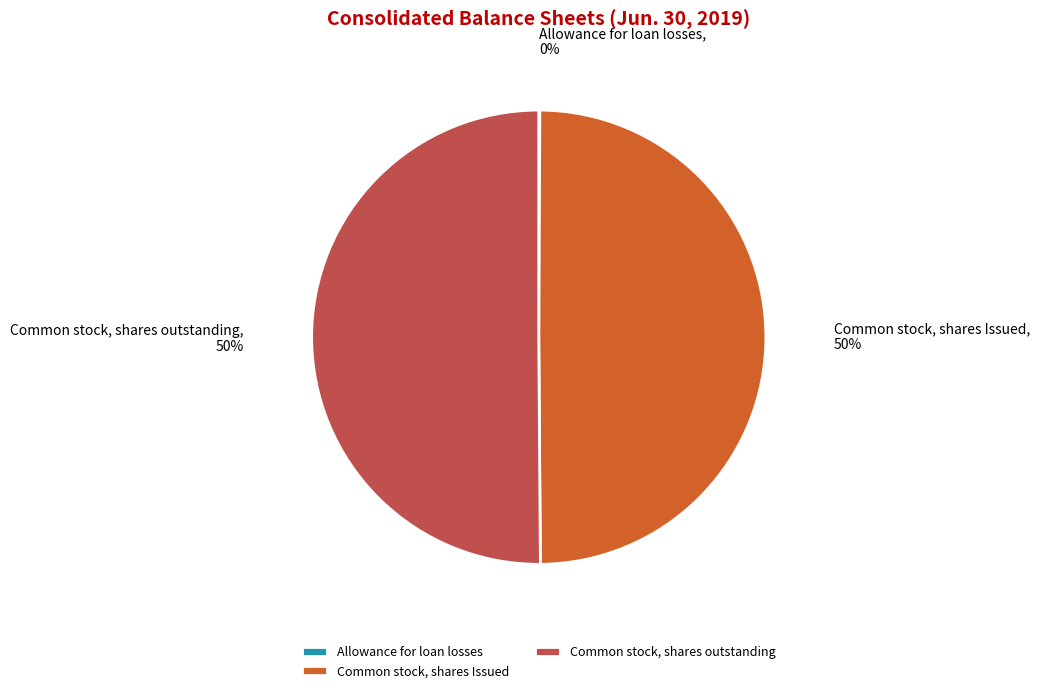

To the nearest percent, what is the difference between the largest and smallest slice percentages?

50%